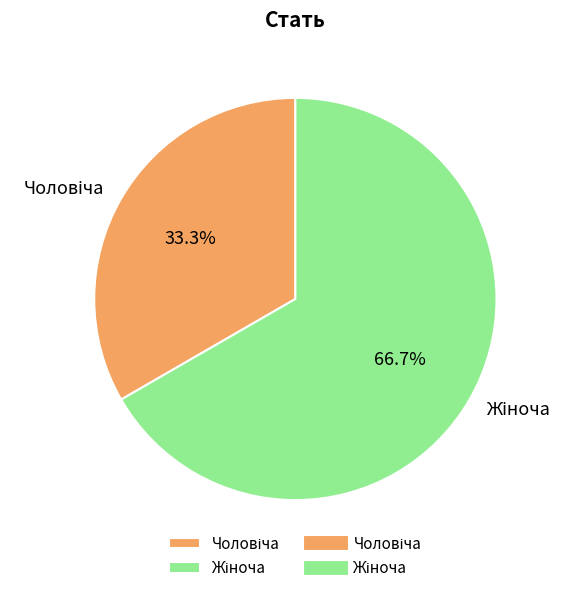

Is there any slice that represents more than half of the pie?

Yes